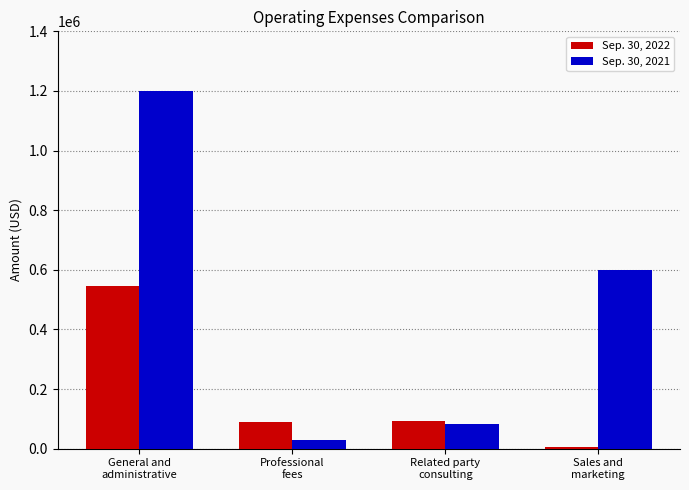

What is the average value of the Sep. 30, 2022 series?

183996